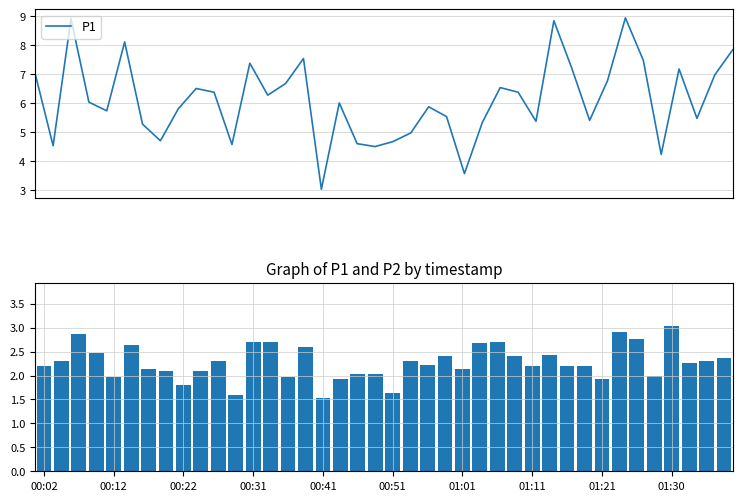

At 30, list the series in order from largest to smallest.

P1, P2